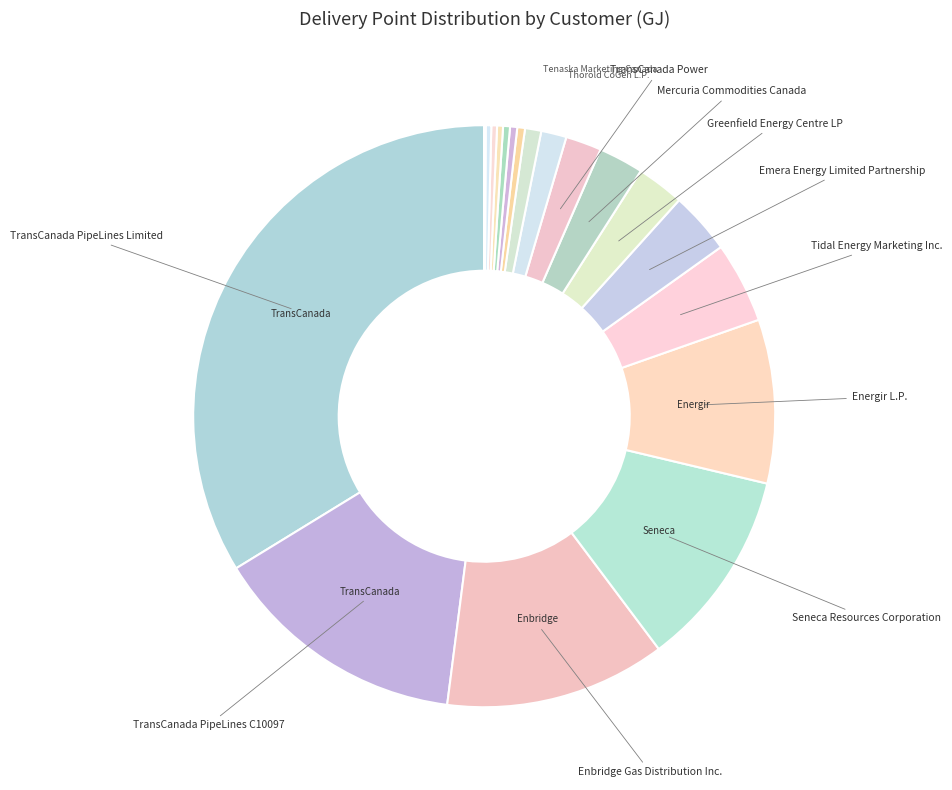

To the nearest percent, what is the average slice percentage?

5%